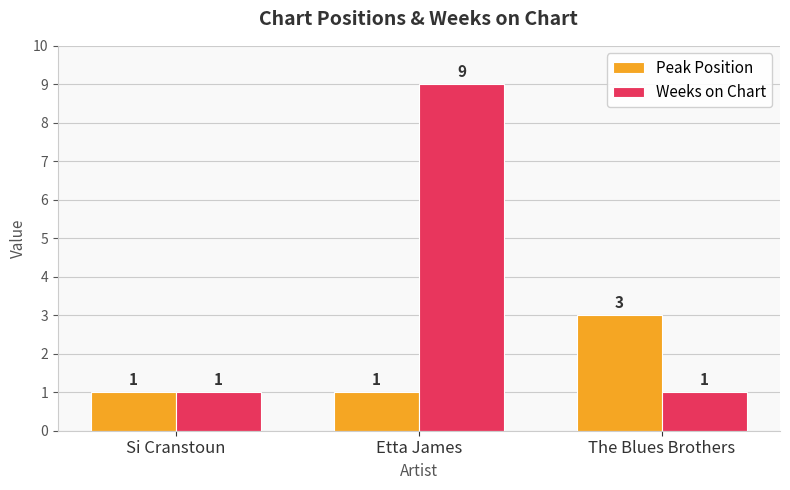

At which category is the sum across all series the highest?

Etta James